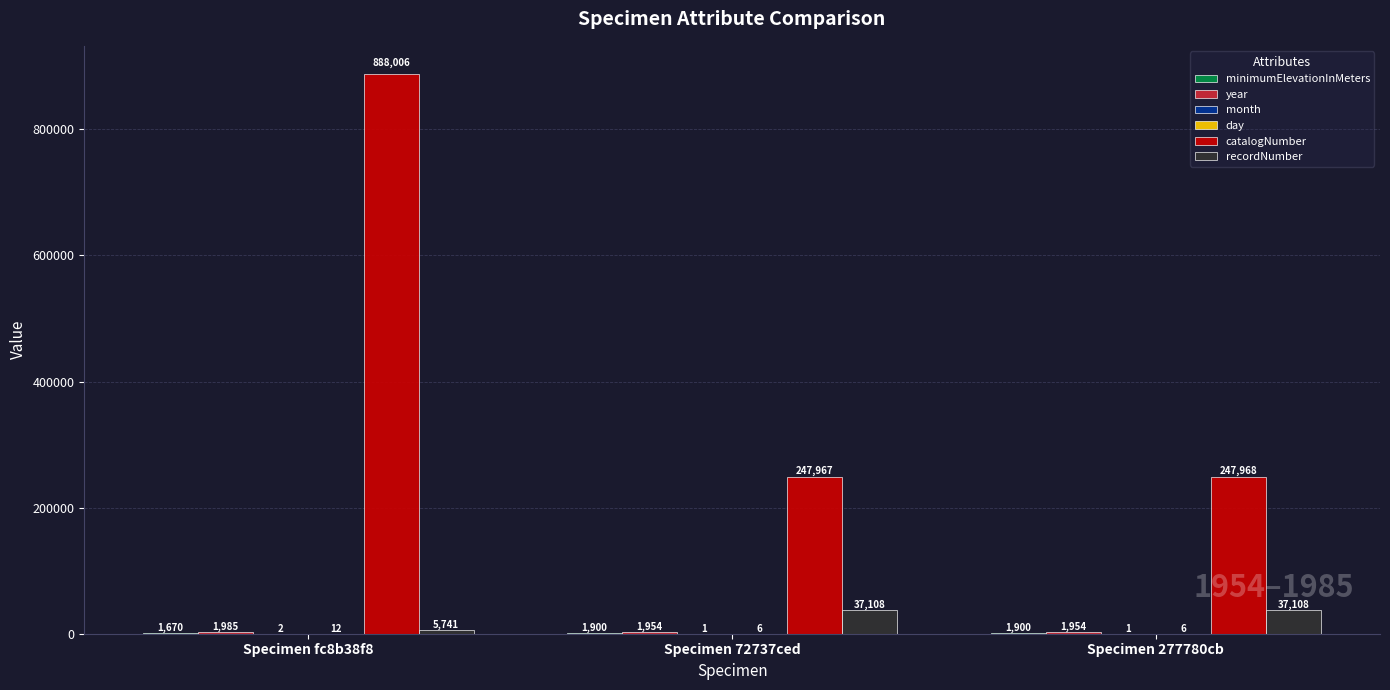

Which series has the largest total across all categories?

catalogNumber